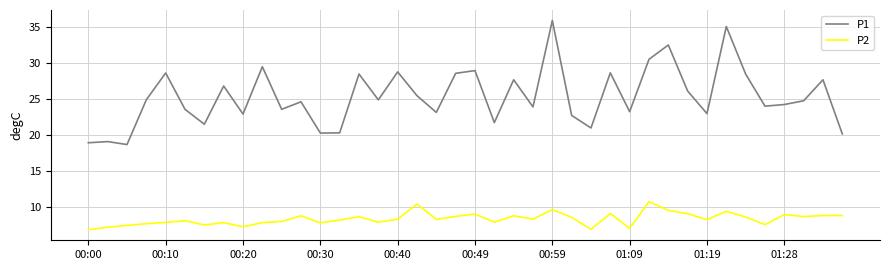

What is the difference between the maximum and minimum values in the P2 series?

3.9